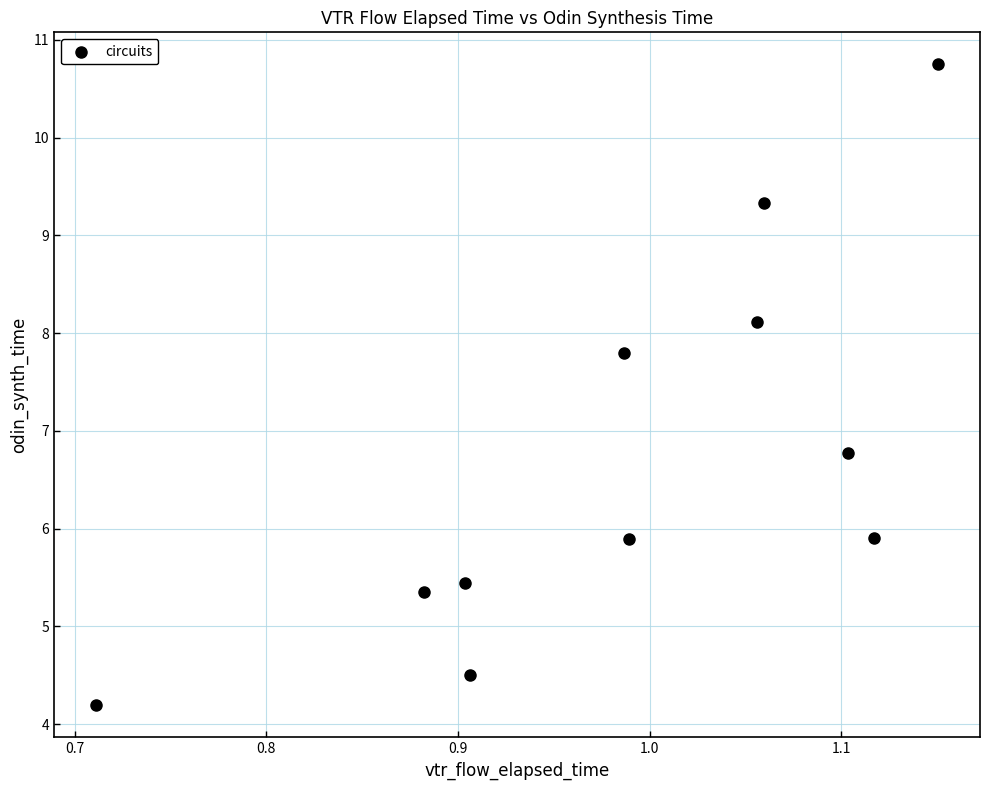

What is the range of Y values (max minus min)?

6.6